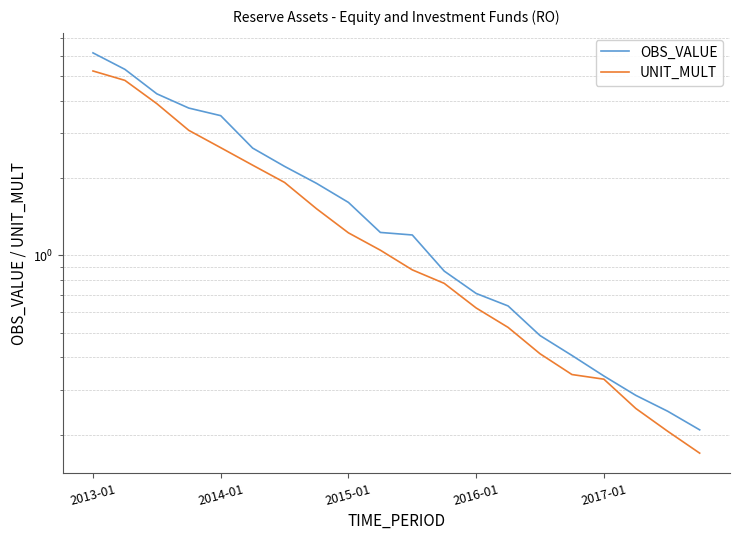

What are all the series names shown in the legend?

OBS_VALUE, UNIT_MULT